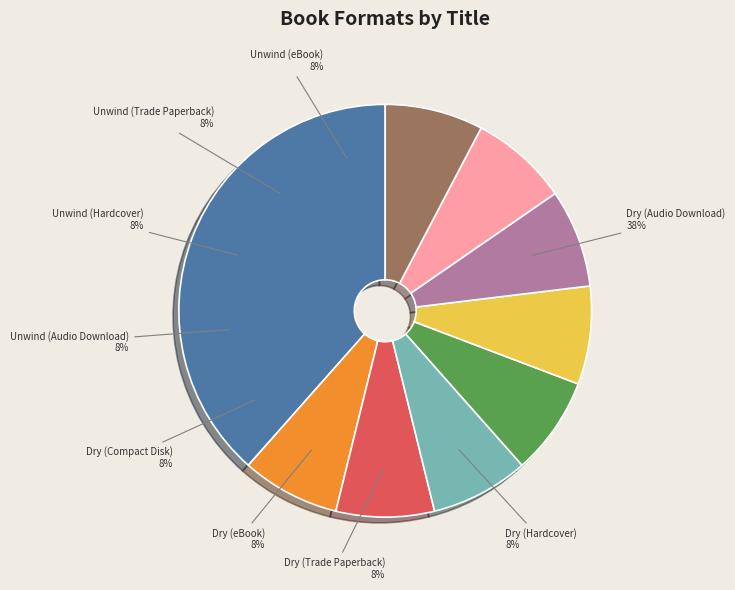

To the nearest percent, what portion does Dry (Compact Disk) represent?

8%